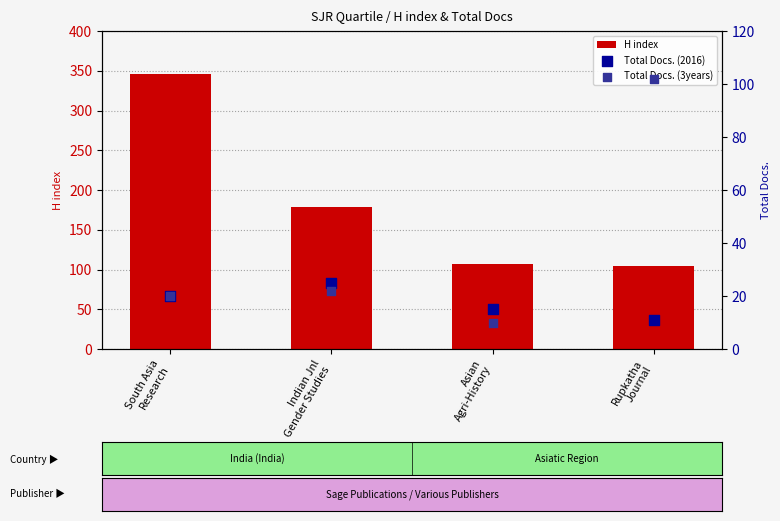

Which series contains the highest Y value?

H index